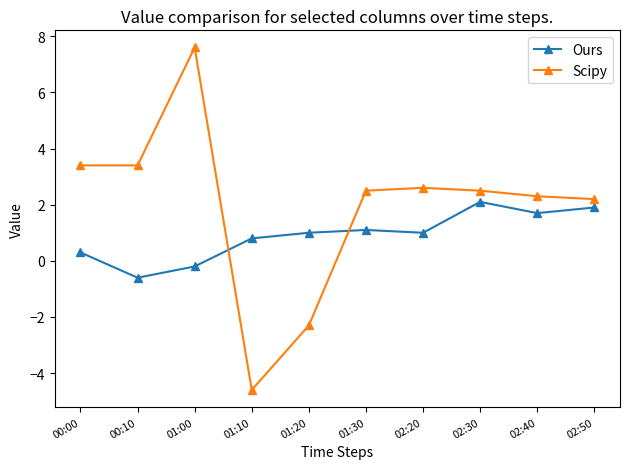

At which category does Ours reach its first local valley?

00:10